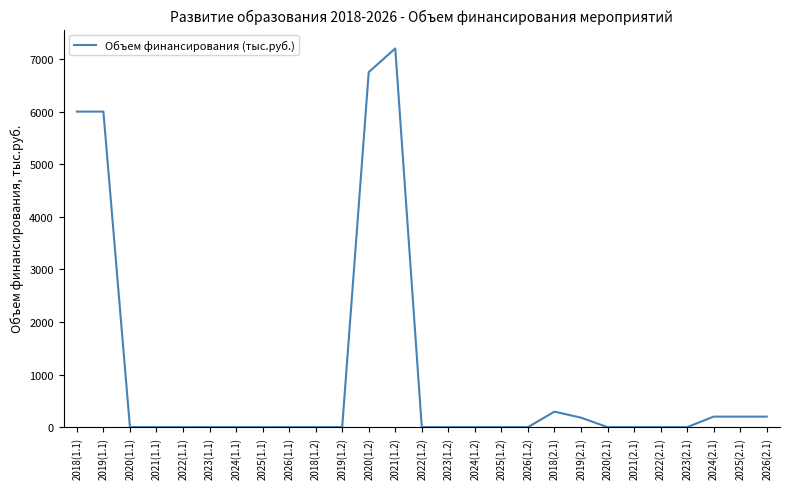

What is the sum of the values at 2023(1.1) and 2021(1.2)?

7200.0